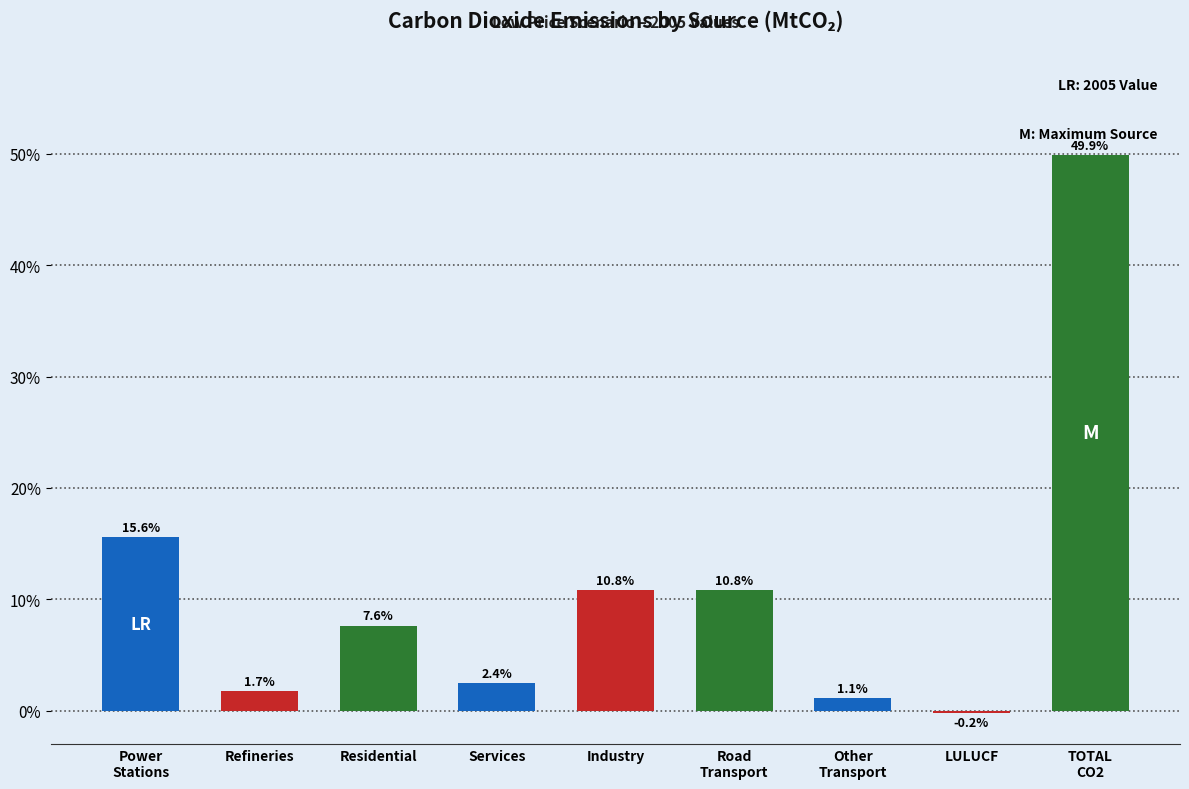

What is the greatest value displayed?

49.9